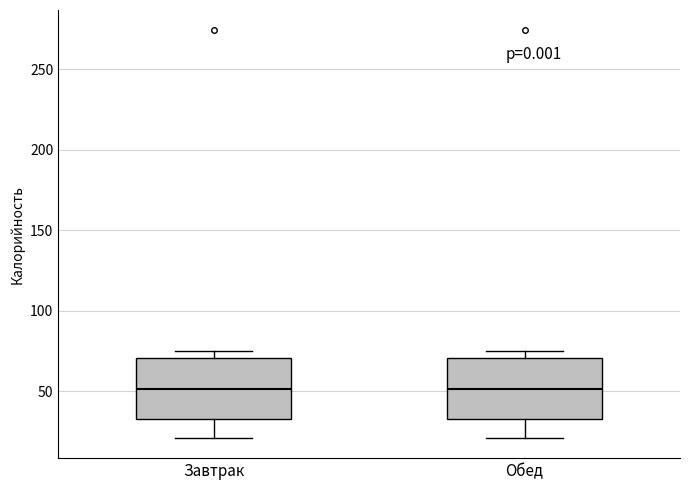

Where does the median line of the box for Обед sit on the y-axis? The values are not printed on the chart, so give them approximately, as read against the axis.

50